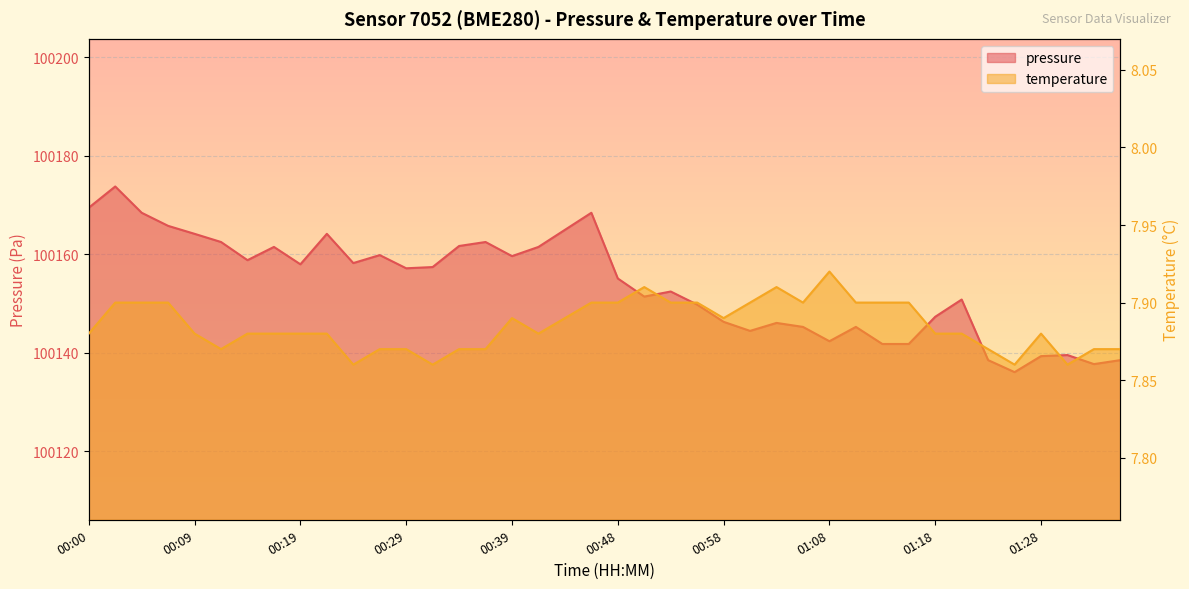

What is the difference between the highest and lowest values at 00:12?

100154.6